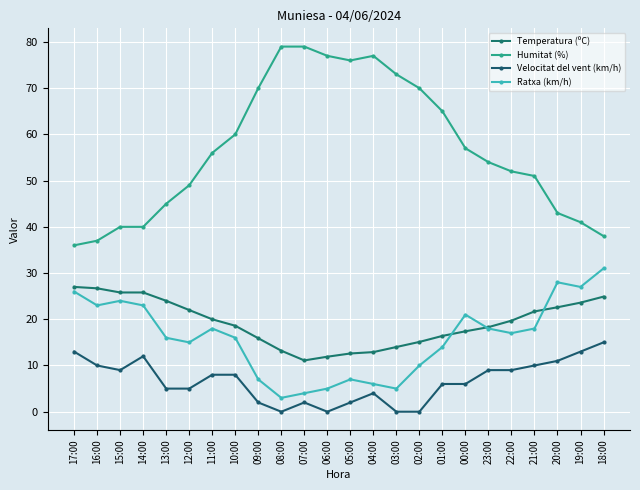

At which label is Ratxa (km/h) closest to 17?

22:00